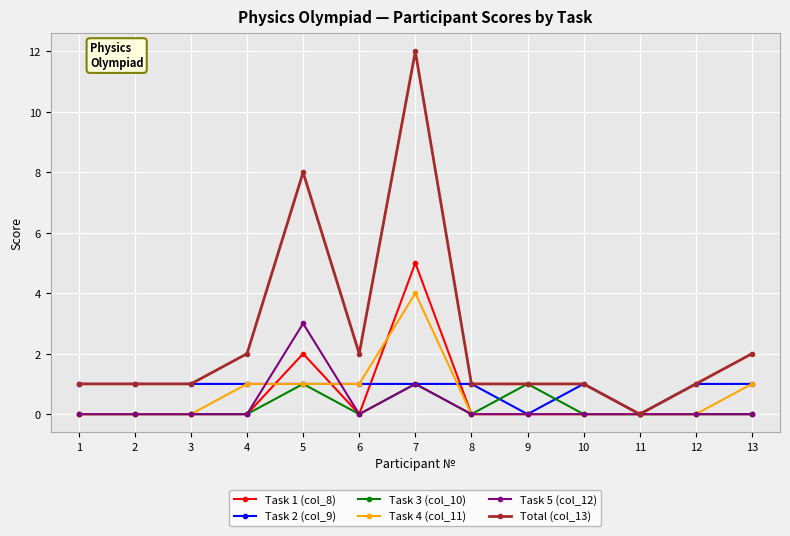

How many values in Total (col_13) are above zero?

12